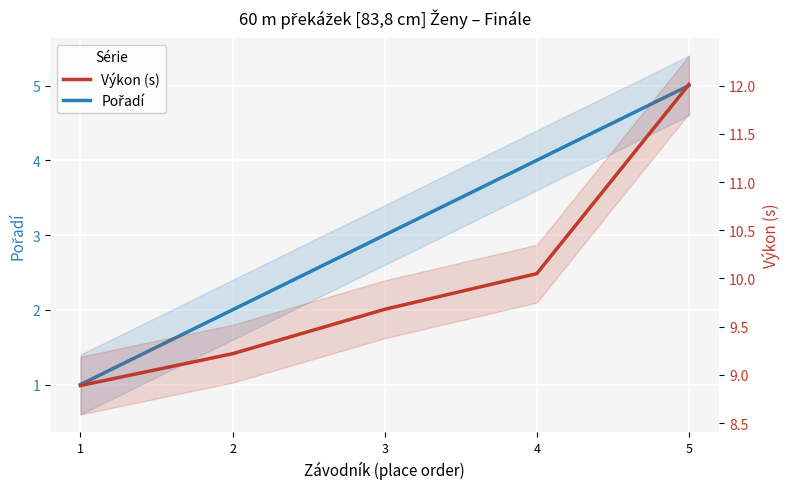

How many data points in Pořadí are less than 3?

2